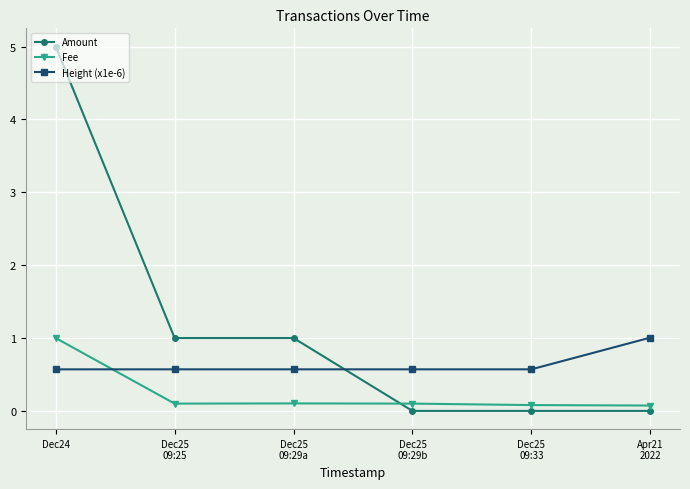

Where does the Amount series first go above 1?

Dec24